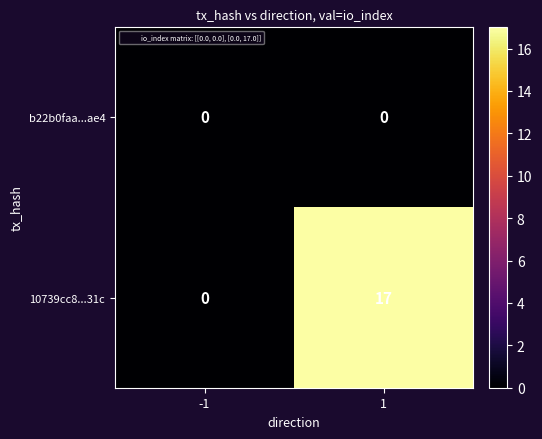

What is the difference between the 10739cc8...31c values at -1 and 1?

17